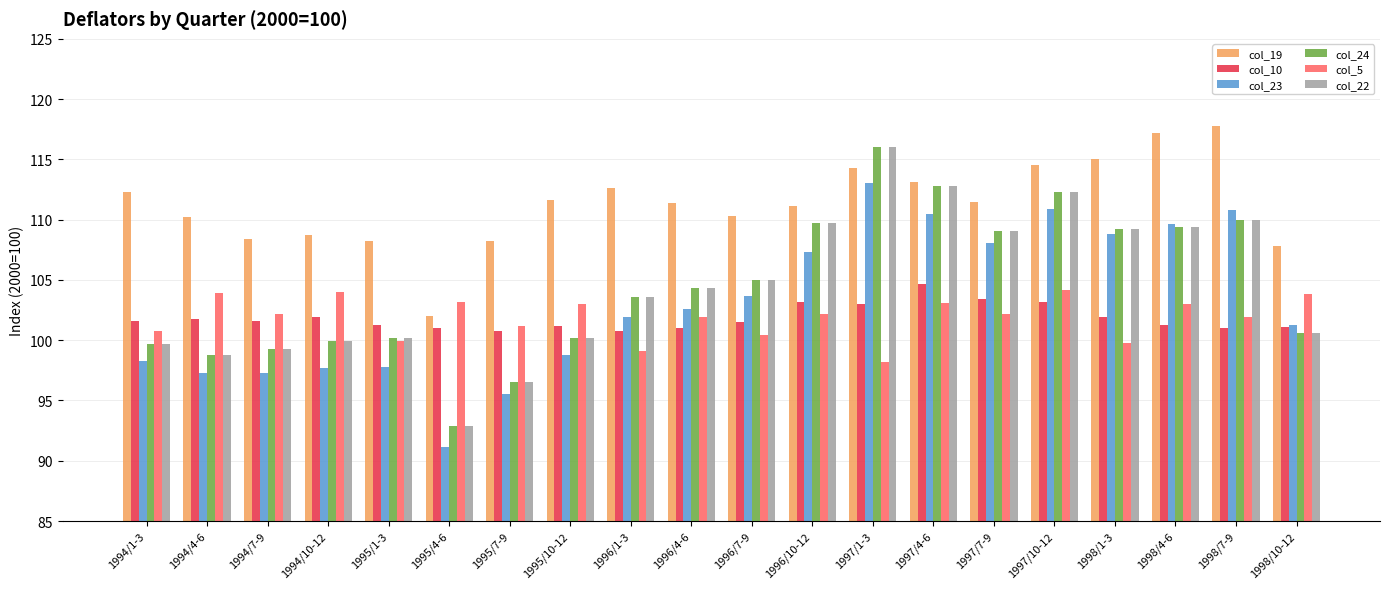

What is the spread (max minus min) of values at 1997/1-3?

17.8